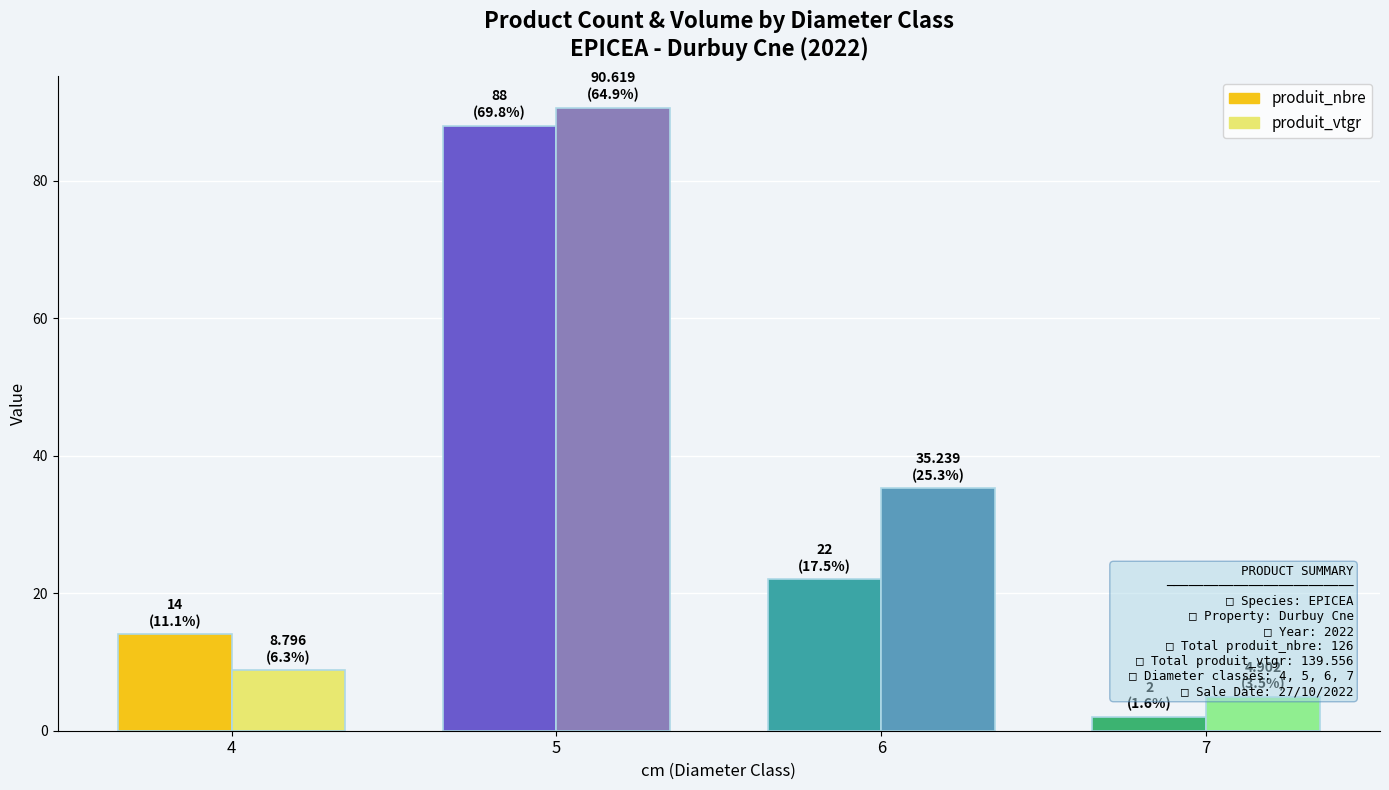

What is the smallest value displayed?

2.0